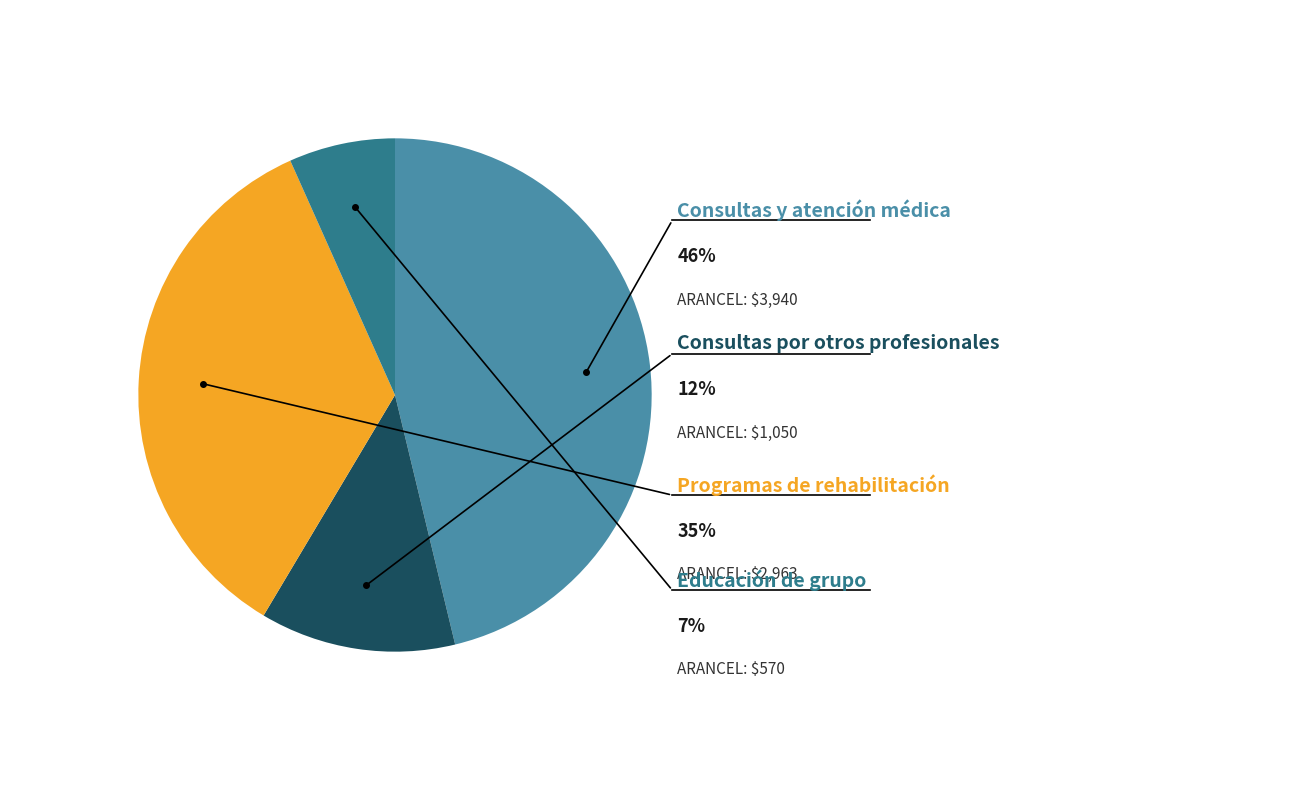

Is it true that Consultas y atención médica is 46% of the pie?

True